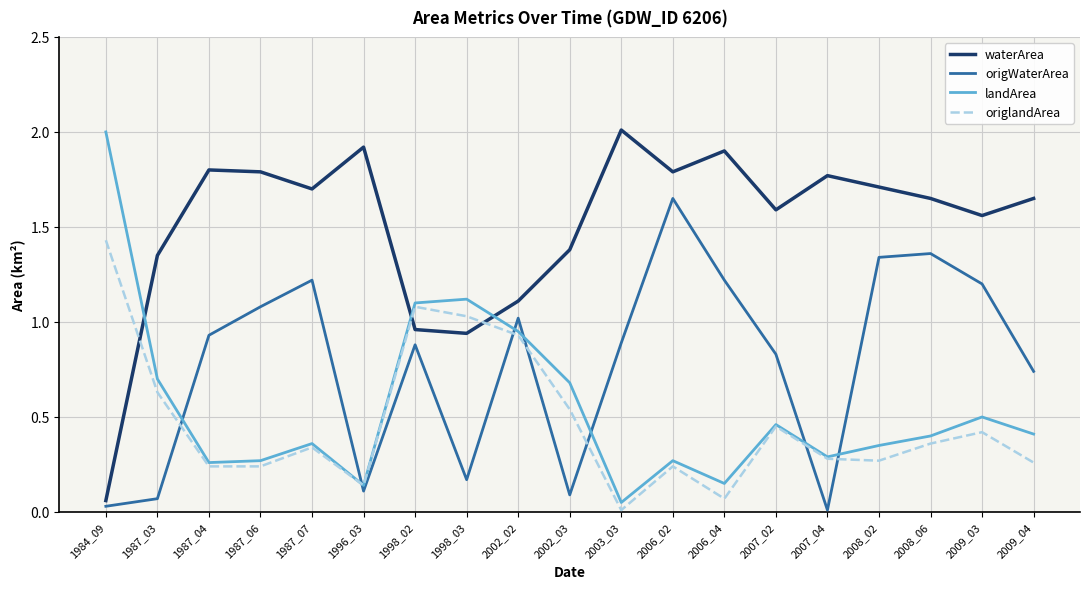

At which category does landArea reach its first local peak?

1987_07